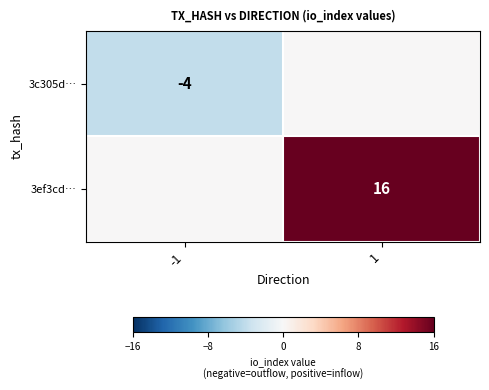

The value of 3c305d… at -1 is -2. True or false?

False